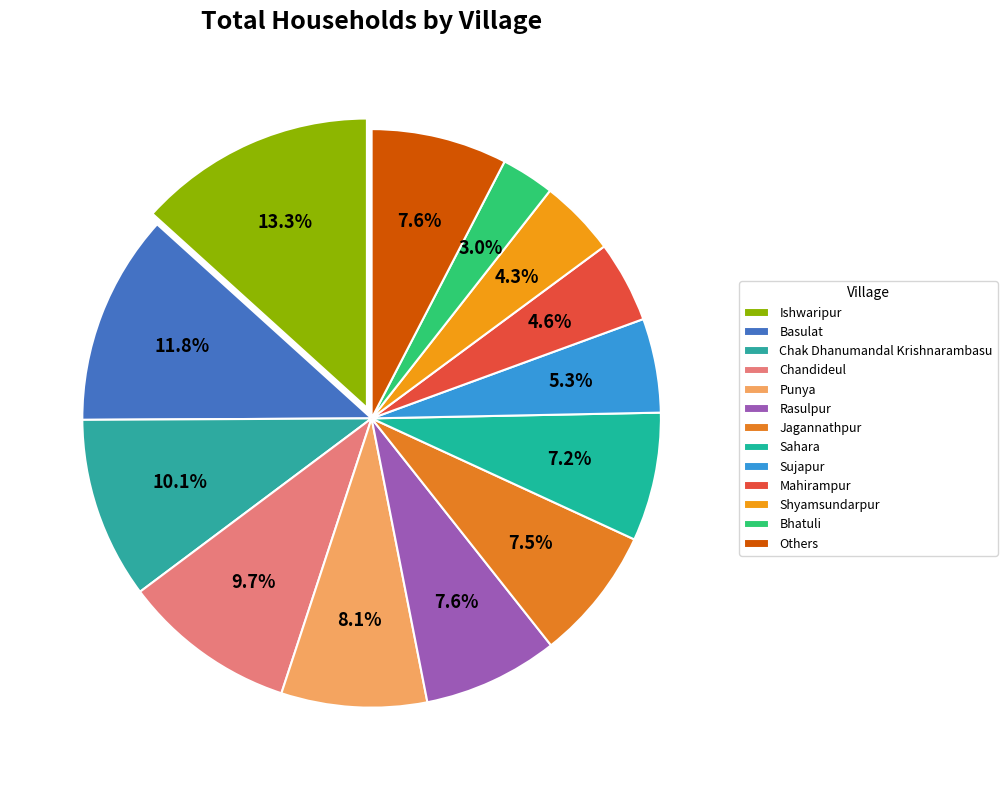

To the nearest percent, what is the difference between the Basulat and Bhatuli slice percentages?

9%